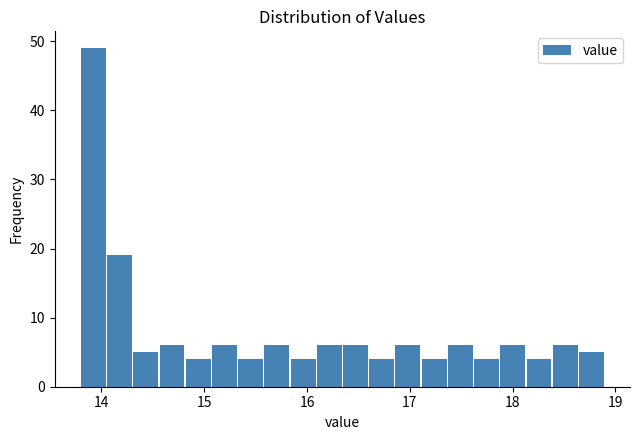

Around what value on the x-axis is the tallest bar? Give the approximate position of its centre, as read against the axis.

13.9